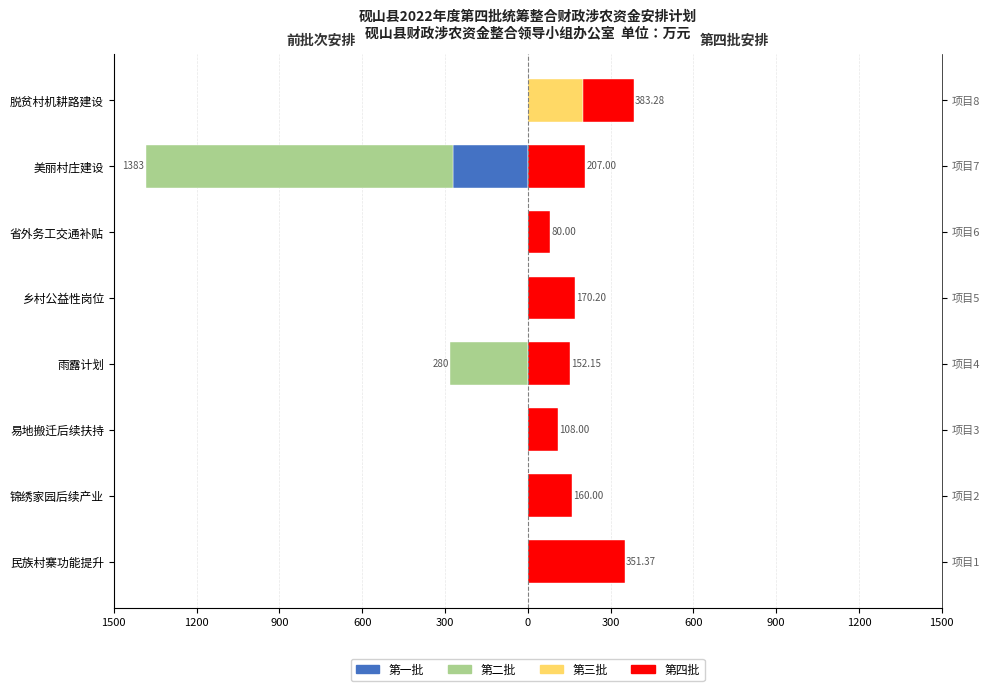

The 第二批 series shows 0.0 at 省外务工交通补贴. True or false?

True